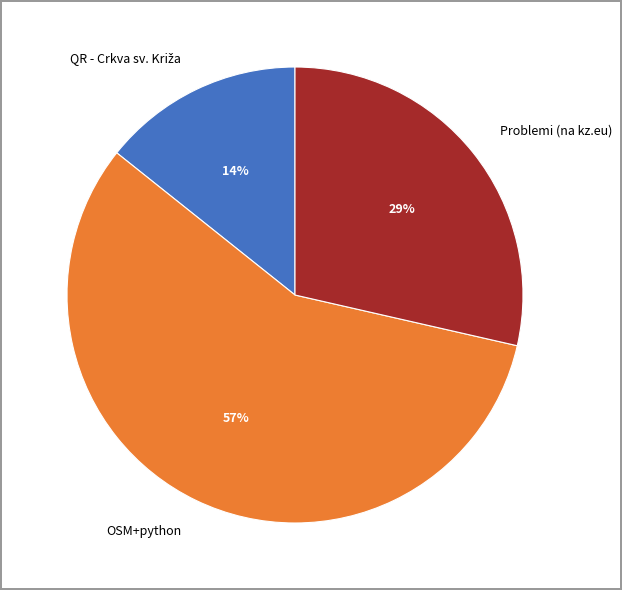

Between Problemi (na kz.eu) and OSM+python, which is larger?

OSM+python